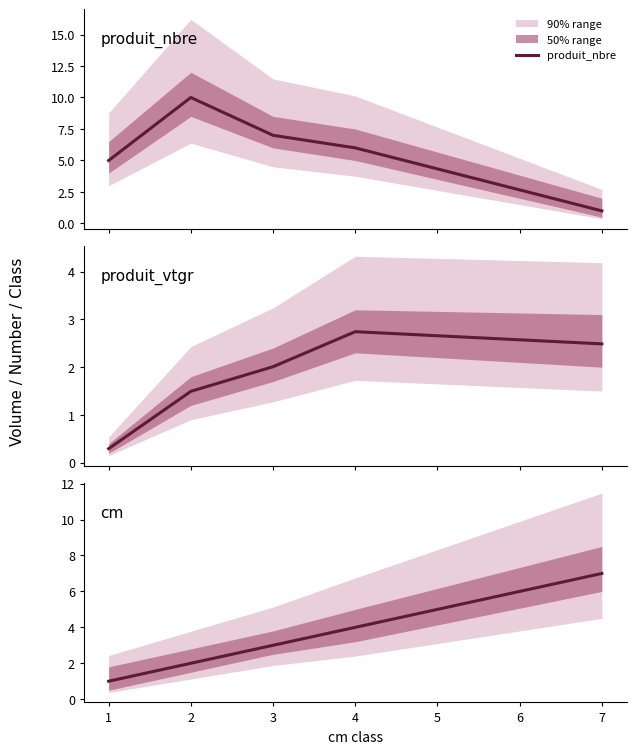

What is the value of the produit_vtgr point at the 5th from the left?

2.5